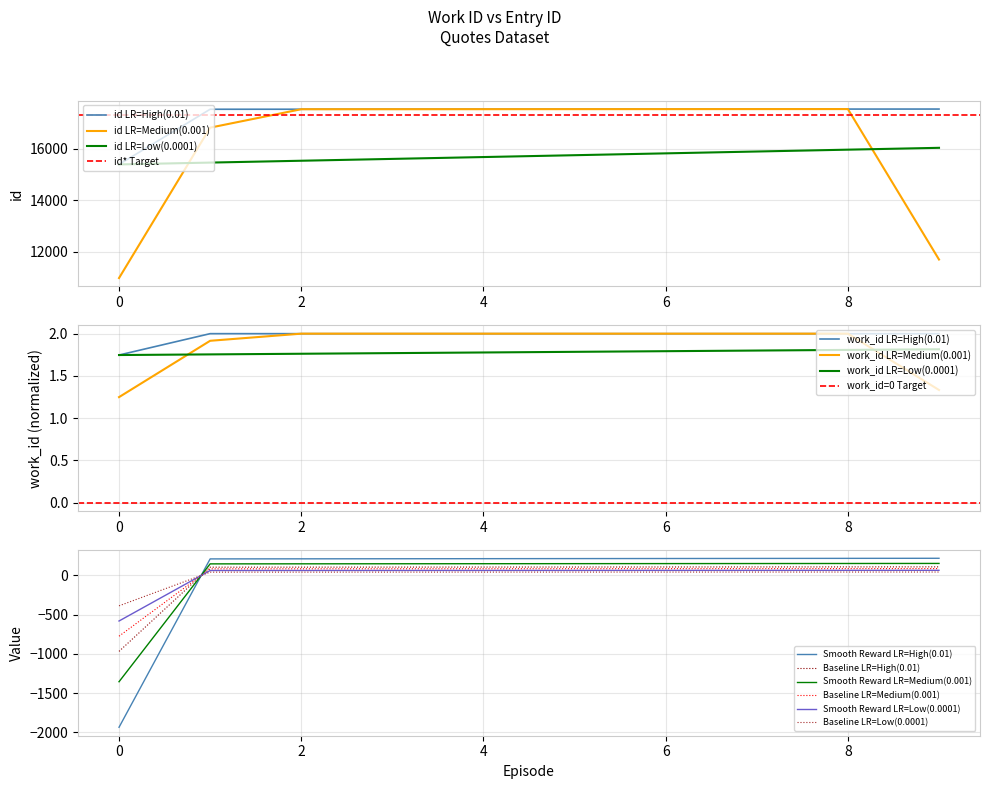

What is the difference between the maximum and second lowest values?

8